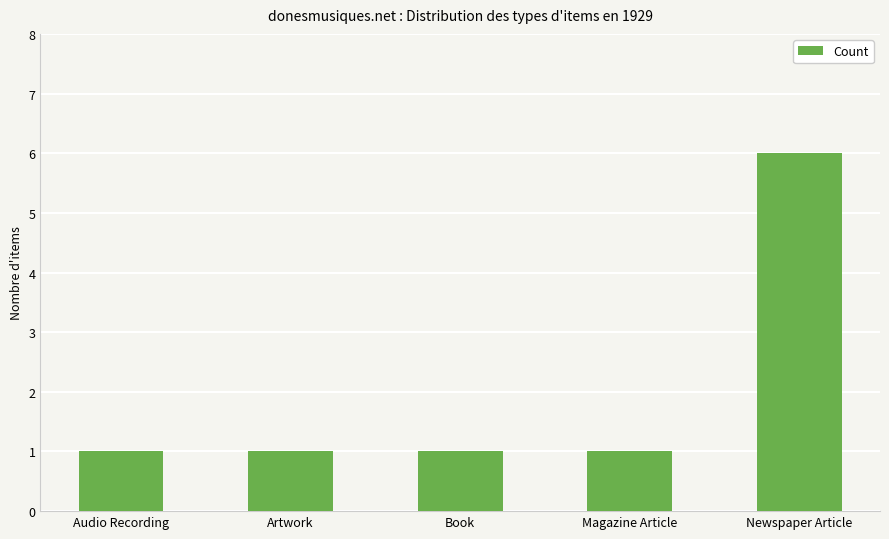

What is the ratio of the value at Audio Recording to the value at Artwork?

1.0